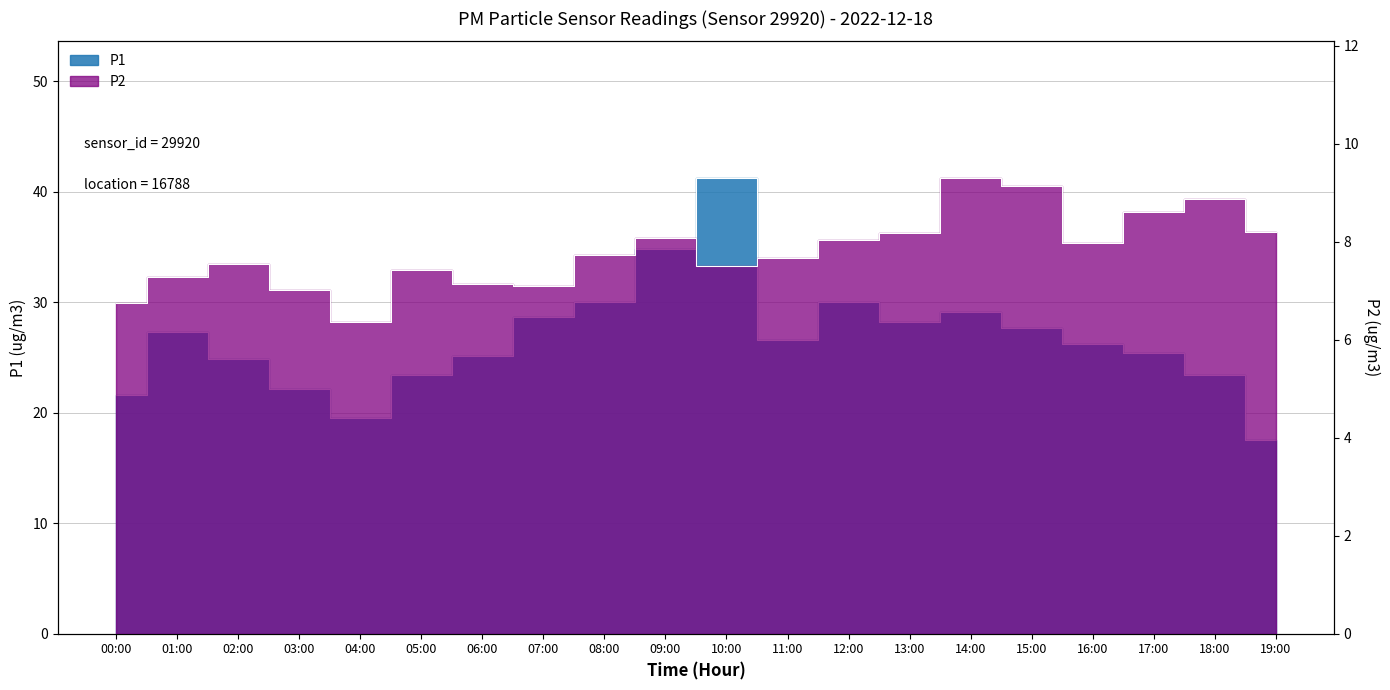

How many interior local peaks does the P2 series have?

5